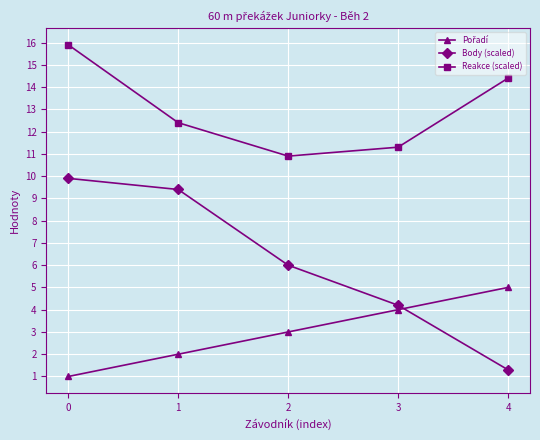

True or false: Body (scaled) and Reakce (scaled) intersect in this chart.

False